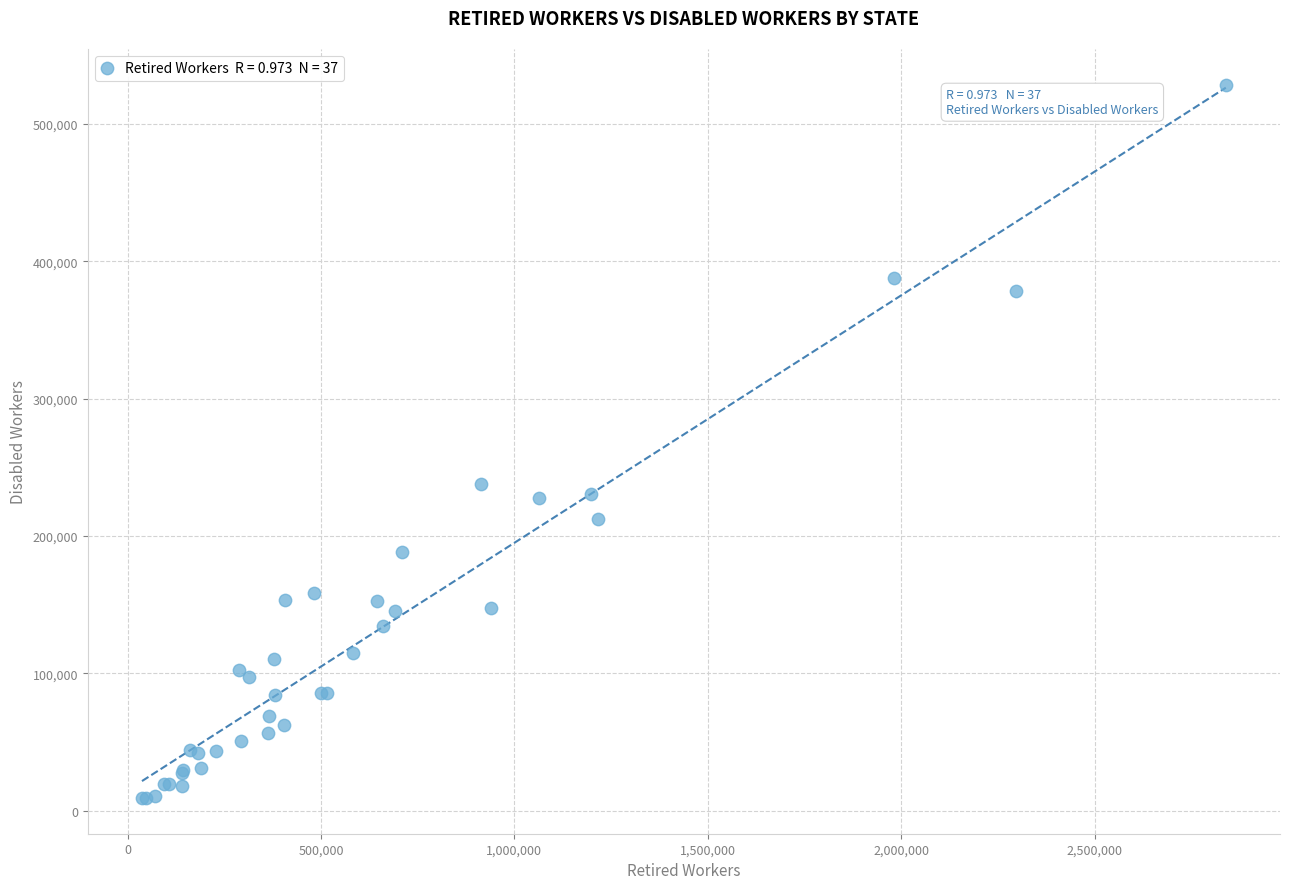

What Y value in the scatter plot is closest to 268833?

237928